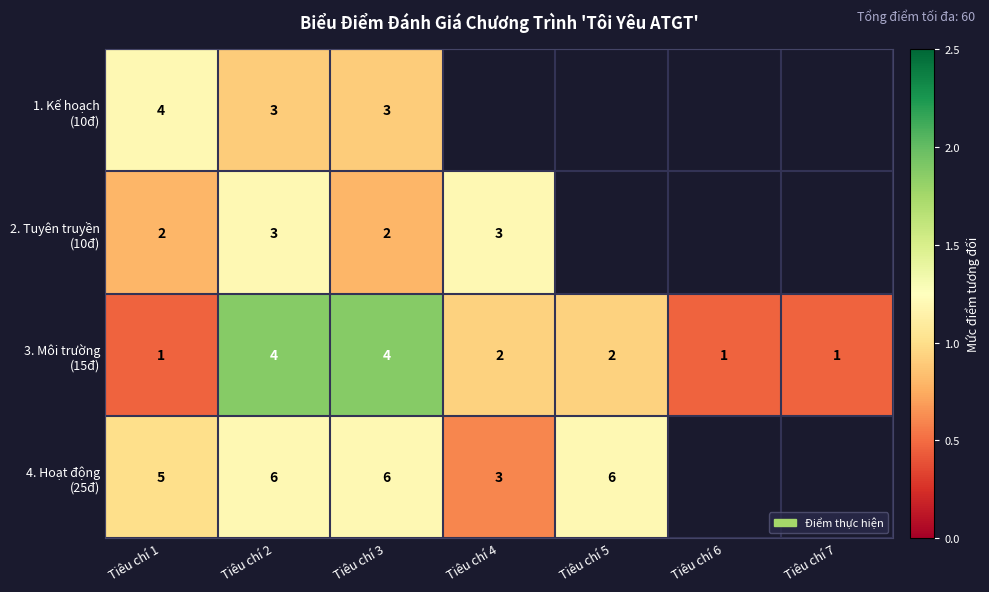

What is the total value across all series at Tiêu chí 1?

12.0